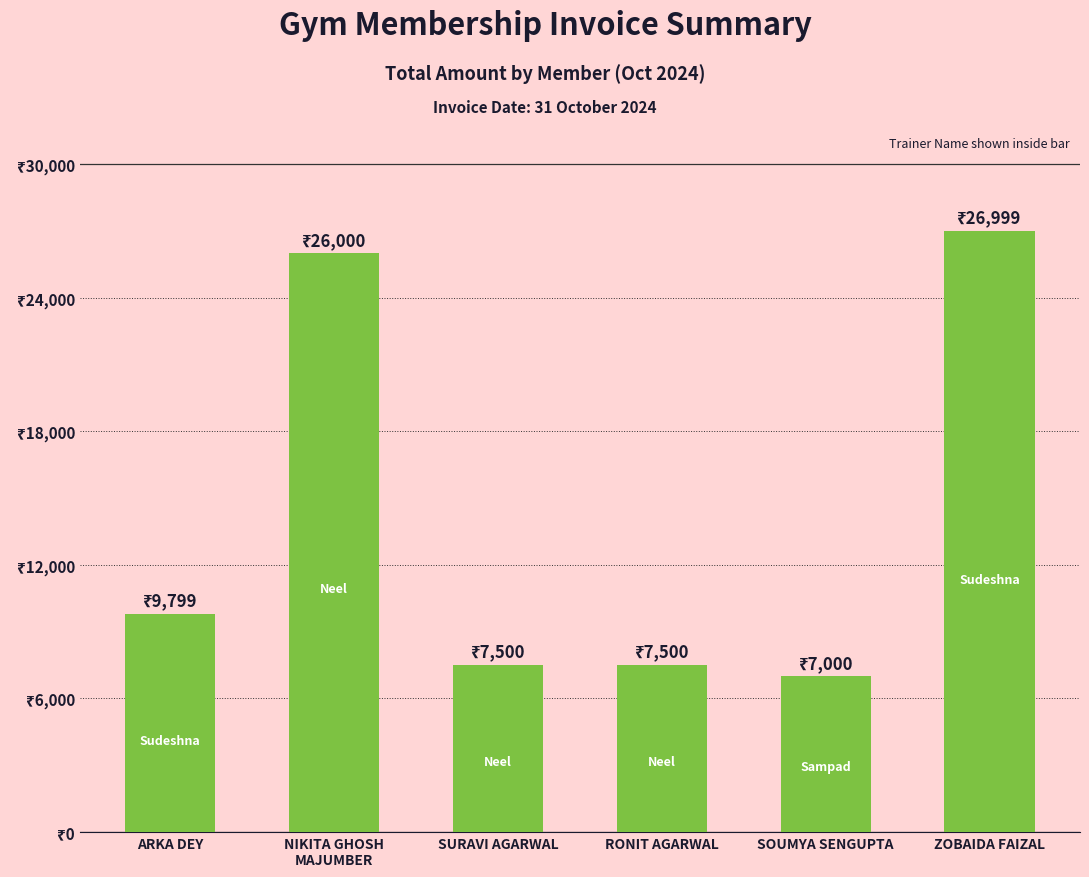

Which label corresponds to the largest value in the chart?

ZOBAIDA FAIZAL